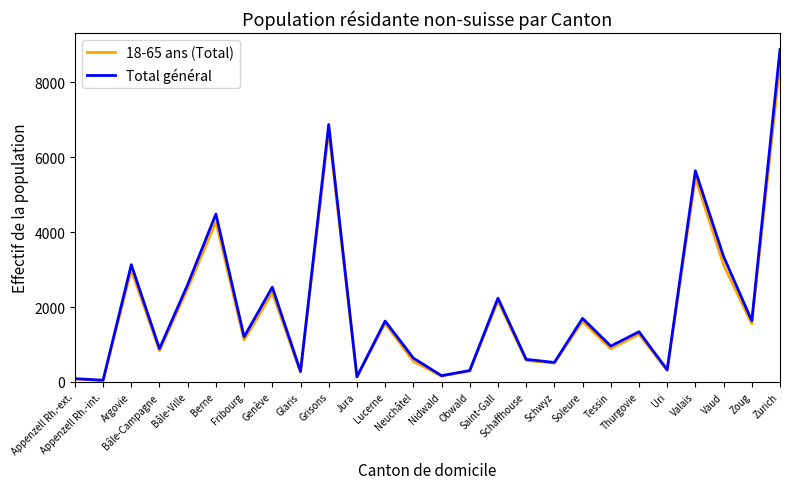

List the series in order of their peak value, highest first.

Total général, 18-65 ans (Total)